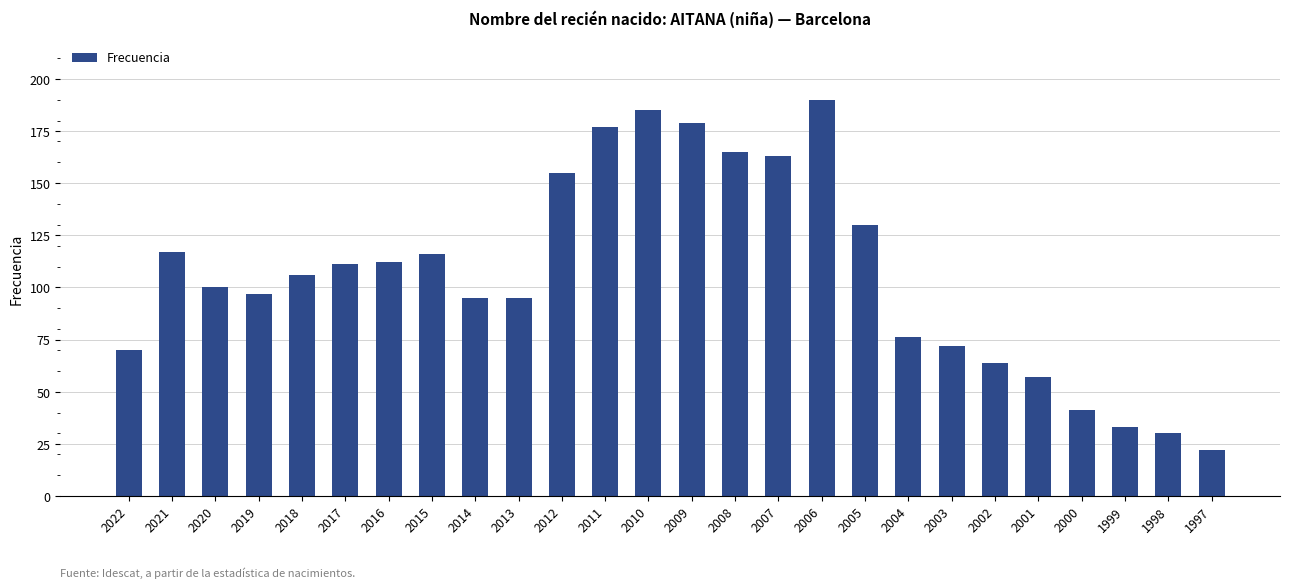

What is the sum of the values at 2006 and 2020?

290